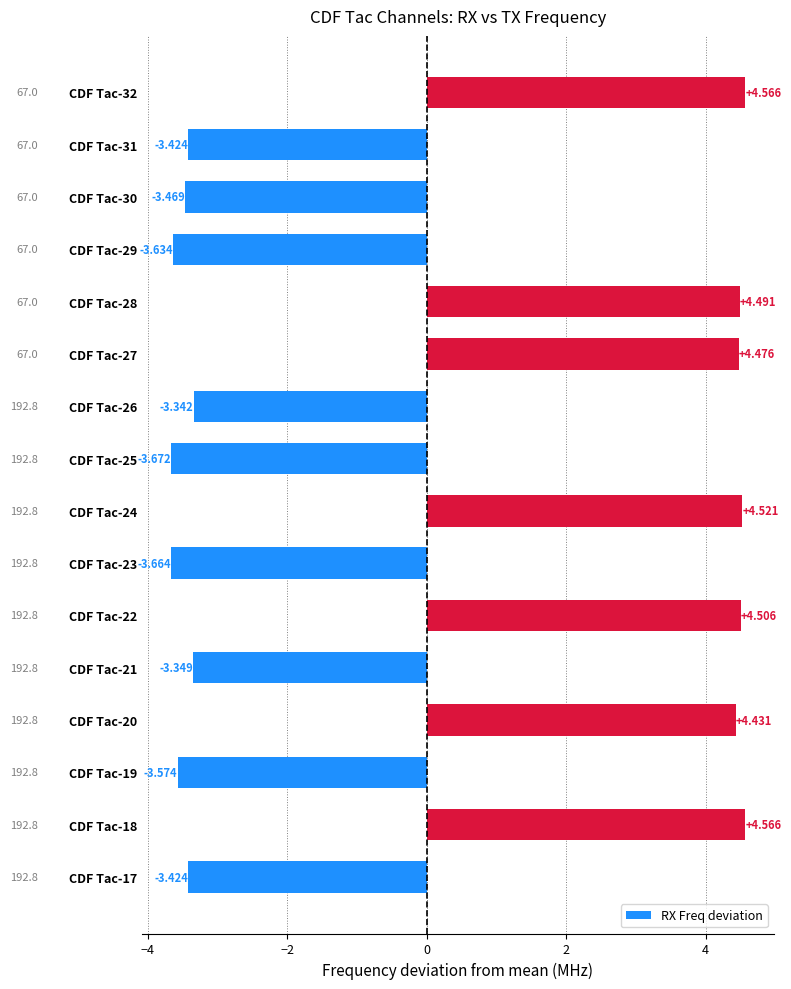

What is the maximum value shown in the chart?

4.6